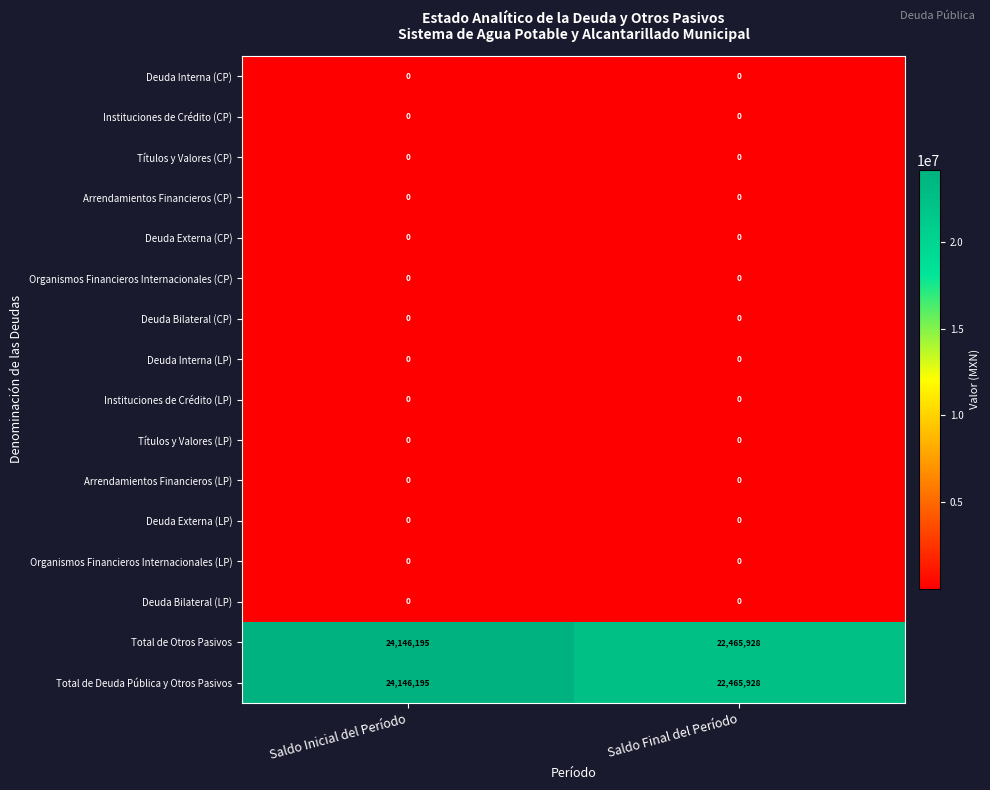

What is the spread (max minus min) of values at Saldo Inicial del Período?

24146195